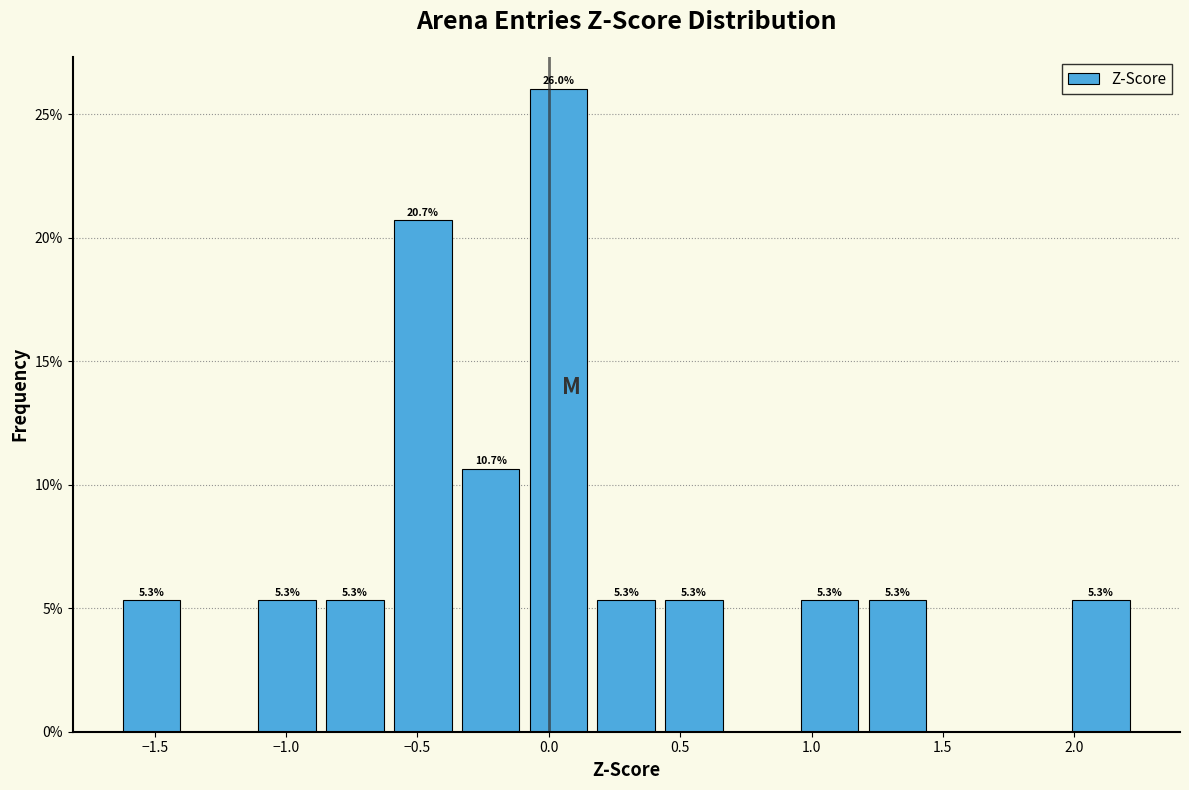

Over which range of the x-axis is the bar tallest?

-0.10 to 0.15